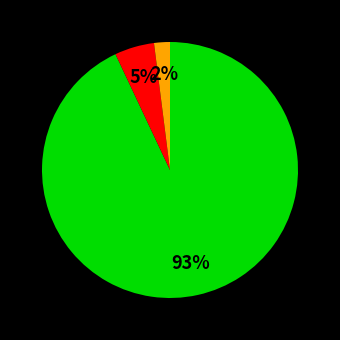

Does any single category account for the majority?

Yes